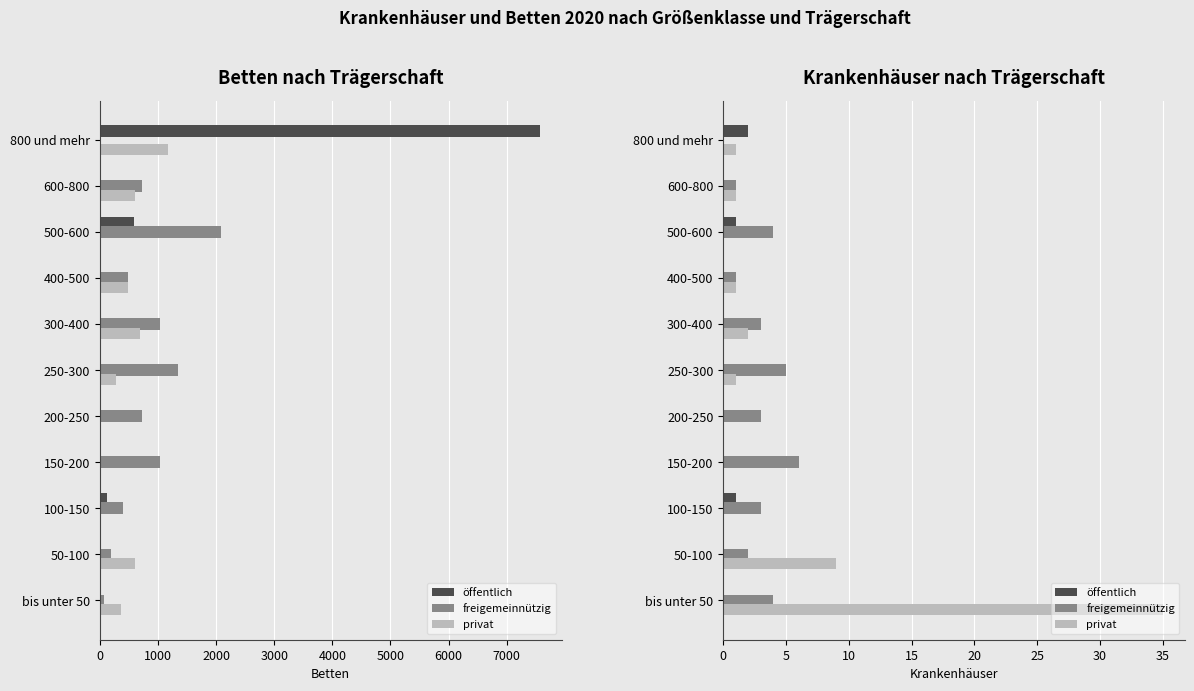

True or false: öffentlich has a value of 0 at bis unter 50.

True